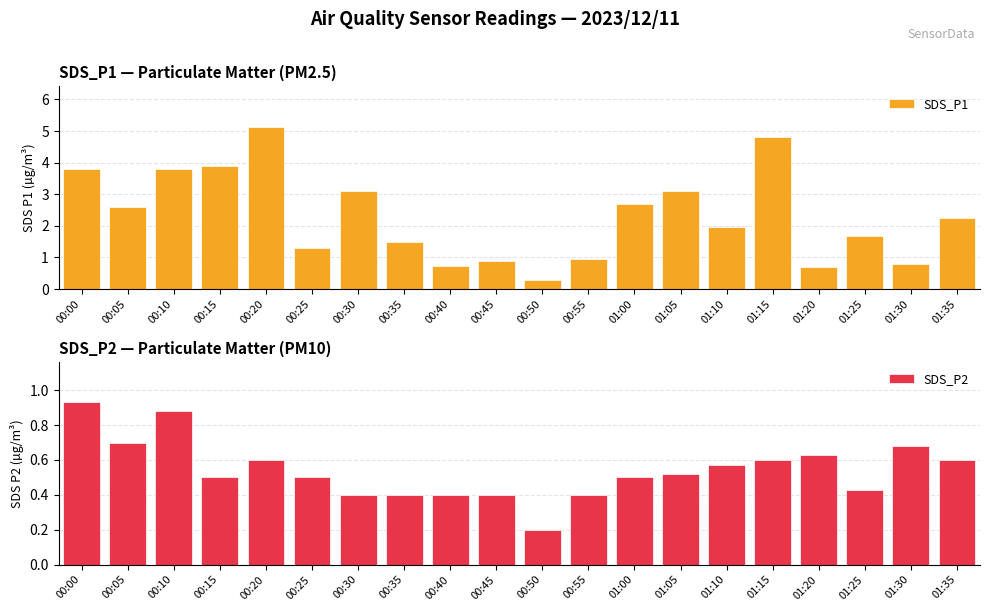

What are all the series names shown in the legend?

SDS_P1, SDS_P2